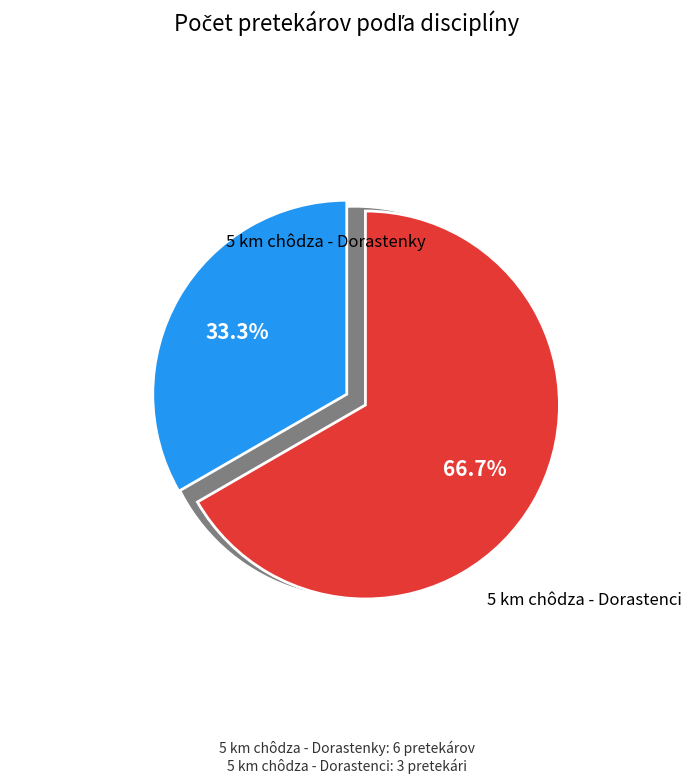

What portion of the pie excludes 5 km chôdza - Dorastenci?

33.3%